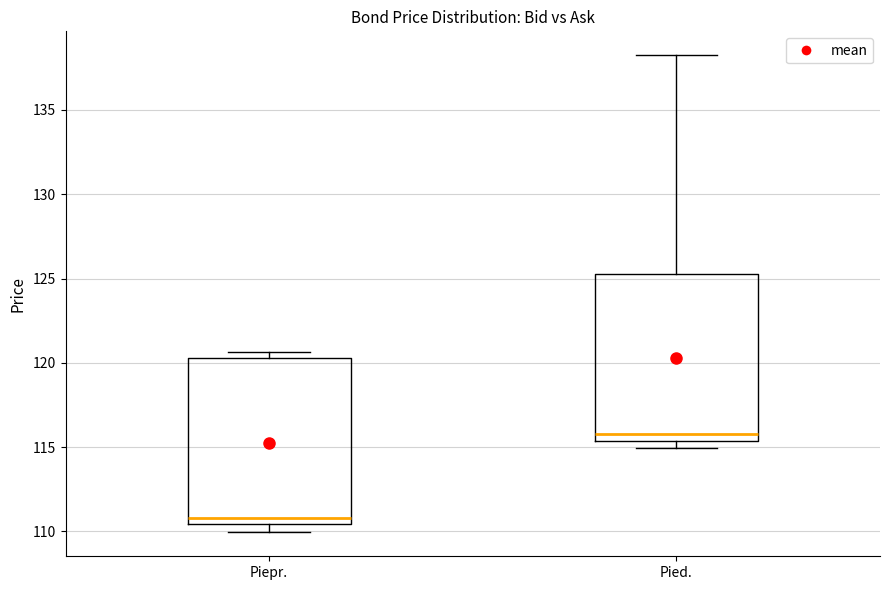

Where does the median line of the box for Piepr. sit on the y-axis? The values are not printed on the chart, so give them approximately, as read against the axis.

111.0